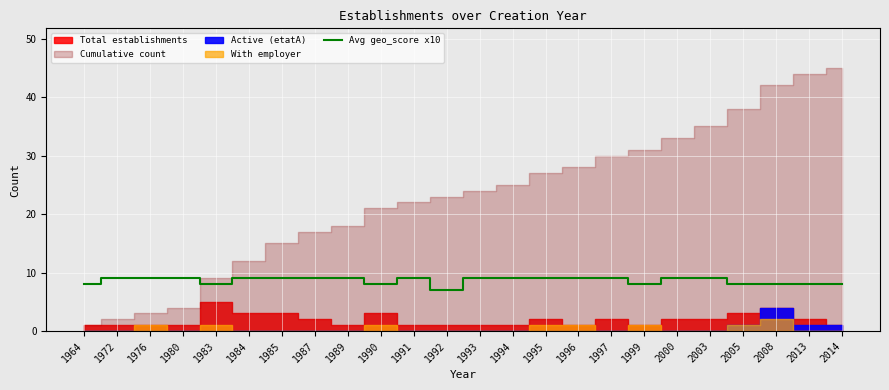

Approximately how many times larger is the value at 1976 compared to 1964?

1.1